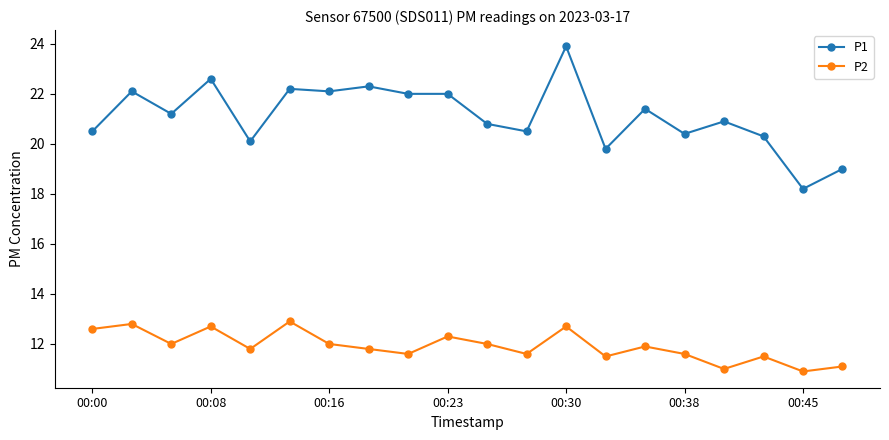

At how many categories does at least one series exceed 16?

20